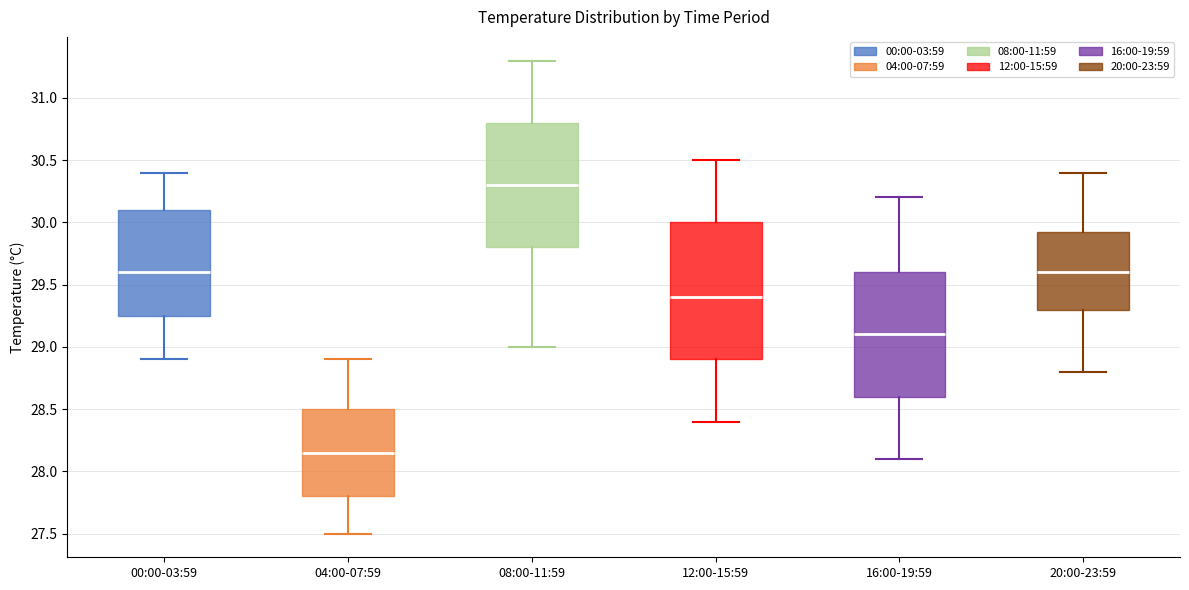

Reading left to right, transcribe this box plot: for each box, give where its median line is, the range the box spans, and where its two whiskers end, as read against the y-axis. The values are not printed on the chart, so give them approximately, as read against the axis.

00:00-03:59: median 29.60, box 29.25 to 30.10, whiskers 28.90 to 30.40
04:00-07:59: median 28.15, box 27.80 to 28.50, whiskers 27.50 to 28.90
08:00-11:59: median 30.30, box 29.80 to 30.80, whiskers 29.00 to 31.30
12:00-15:59: median 29.40, box 28.90 to 30.00, whiskers 28.40 to 30.50
16:00-19:59: median 29.10, box 28.60 to 29.60, whiskers 28.10 to 30.20
20:00-23:59: median 29.60, box 29.30 to 29.95, whiskers 28.80 to 30.40